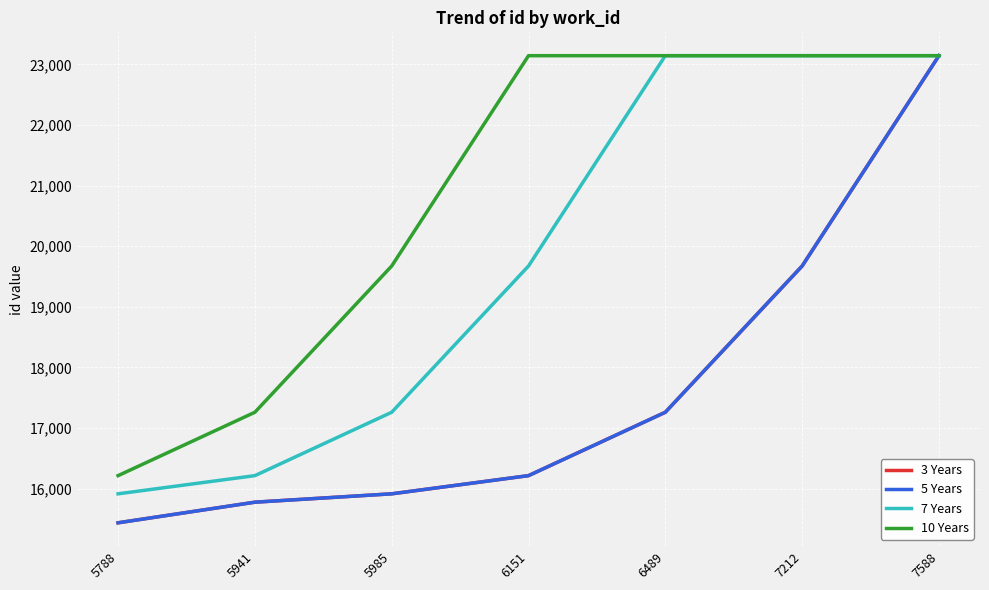

What is the sum of the 7 Years values at 6489 and 5788?

39059